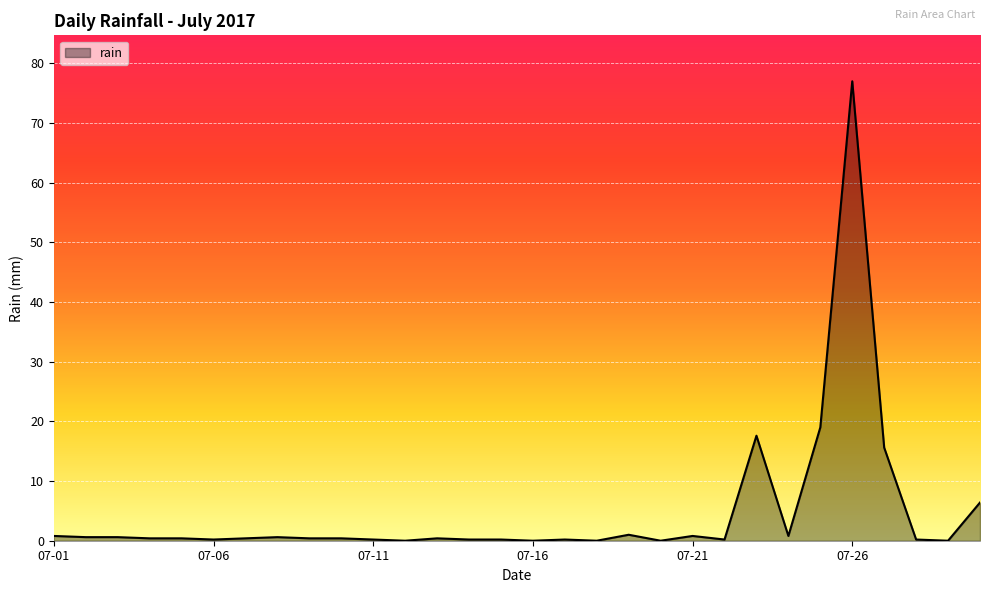

What is the greatest value displayed?

77.0